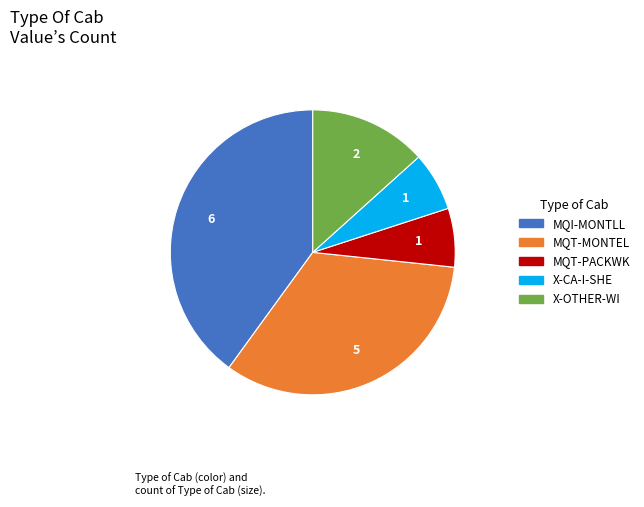

True or false: MQI-MONTLL accounts for 54% of the total.

False